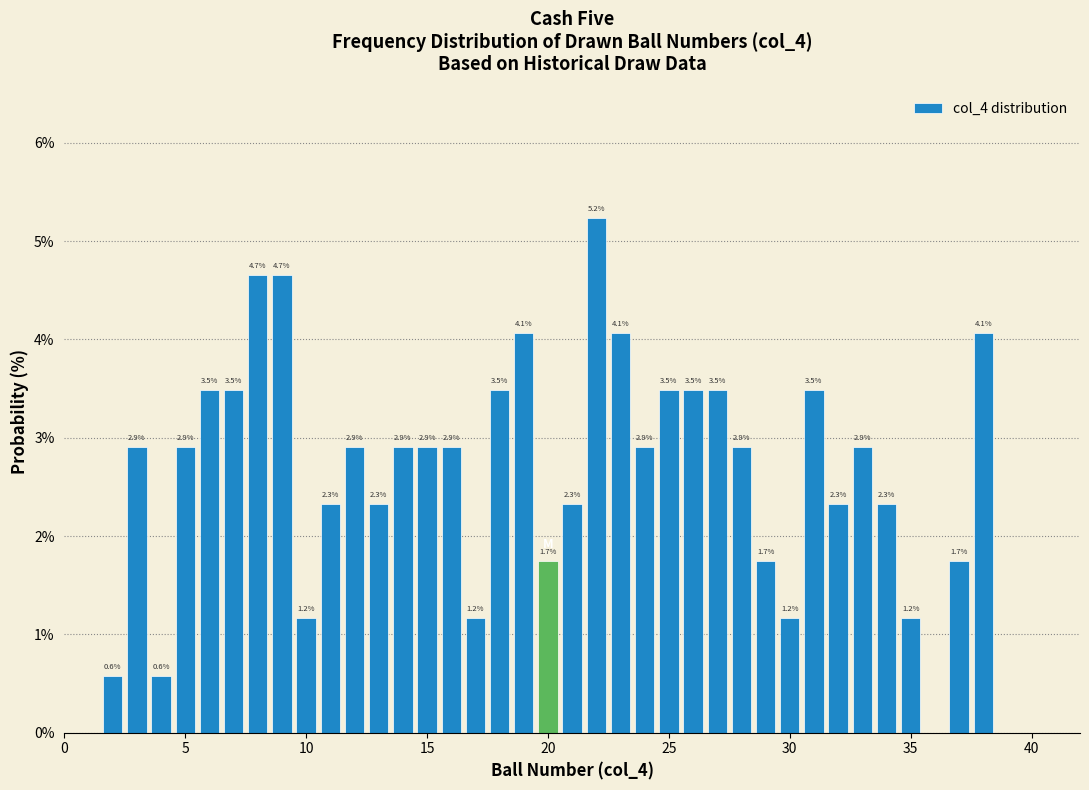

Read against the x-axis, roughly where is the centre of the tallest bar?

22.0